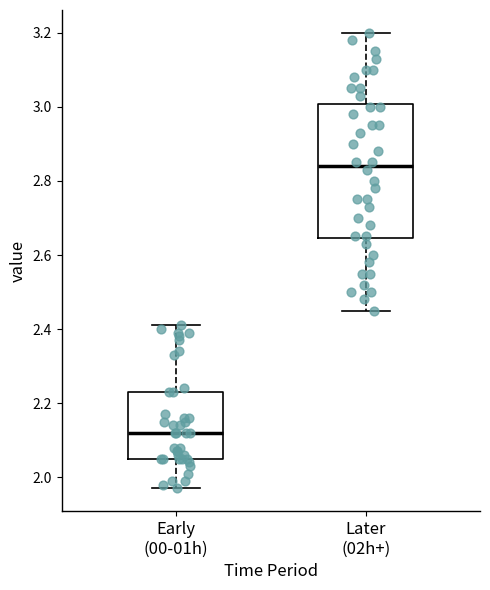

Reading left to right, transcribe this box plot: for each box, give where its median line is, the range the box spans, and where its two whiskers end, as read against the y-axis. The values are not printed on the chart, so give them approximately, as read against the axis.

Early (00-01h): median 2.12, box 2.06 to 2.24, whiskers 1.98 to 2.42
Later (02h+): median 2.84, box 2.64 to 3.00, whiskers 2.46 to 3.20